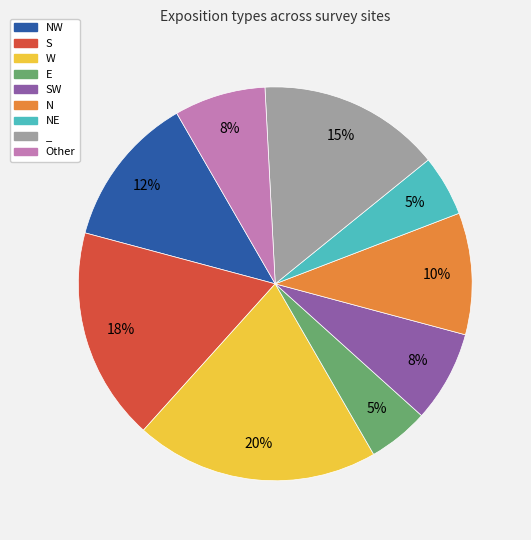

To the nearest percent, what is the average slice percentage?

11%